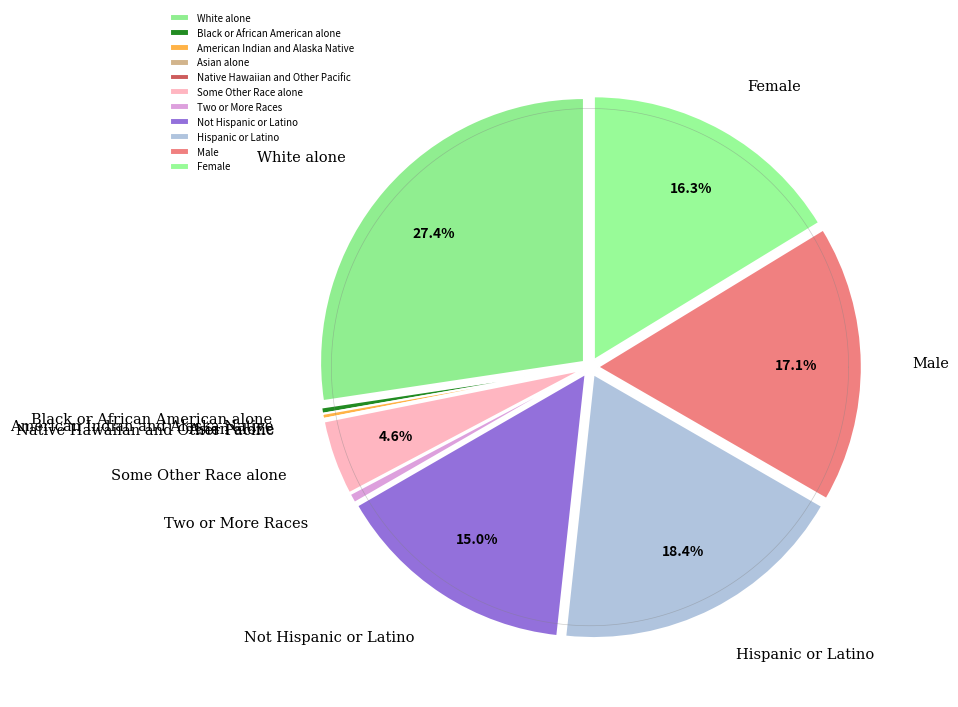

What portion of the pie excludes Two or More Races?

99.4%